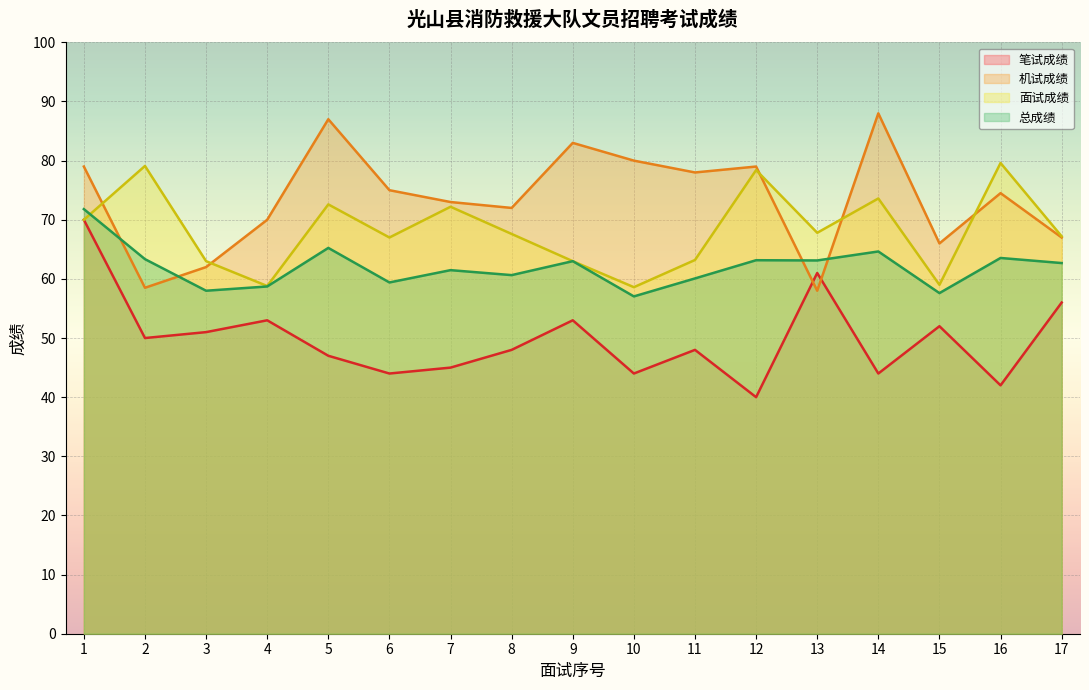

At how many categories does at least one series exceed 65?

16